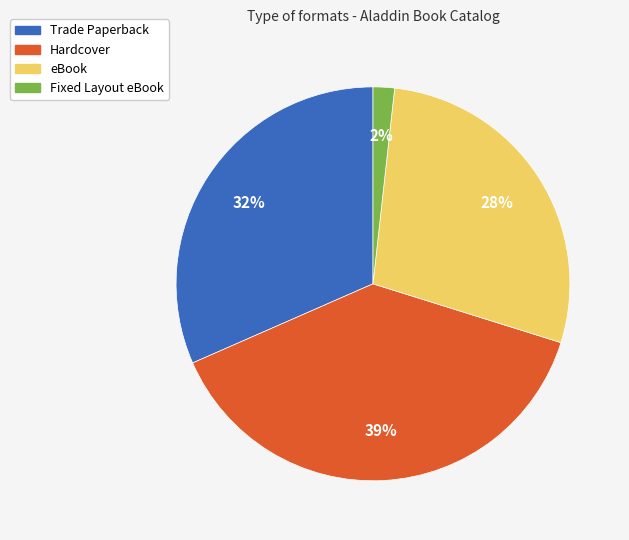

To the nearest percent, what is the difference between the largest and smallest slice percentages?

37%